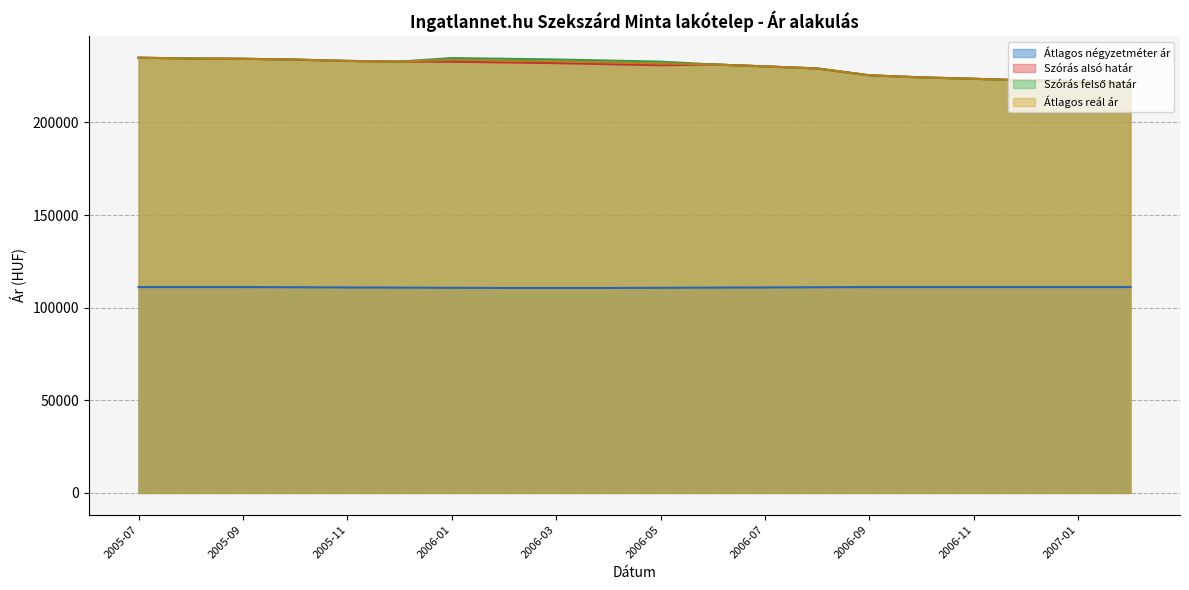

How many lines are shown in the chart?

4